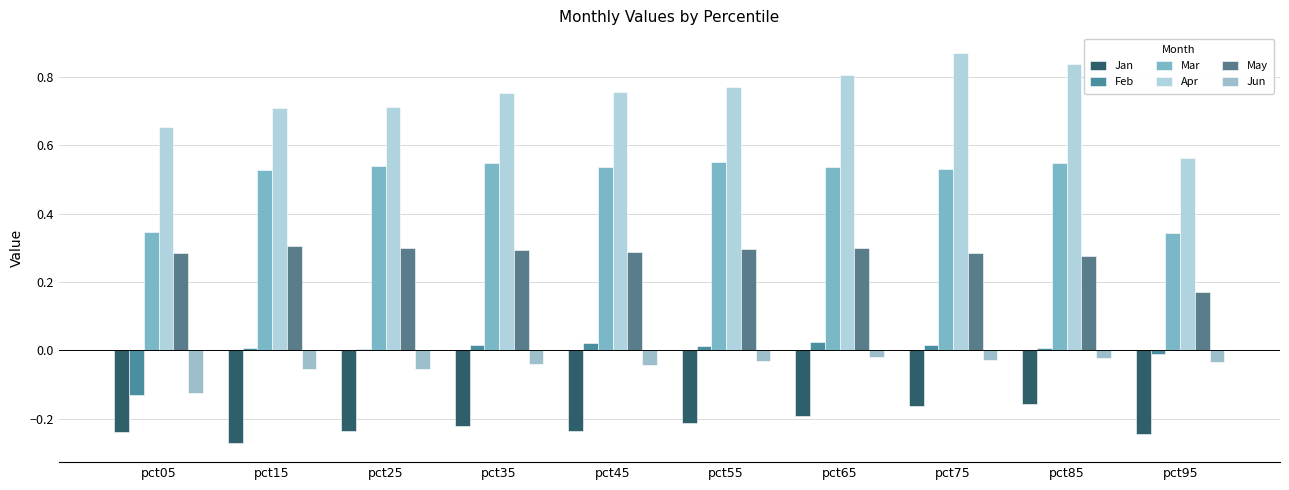

What is the highest value of the Mar series?

0.6